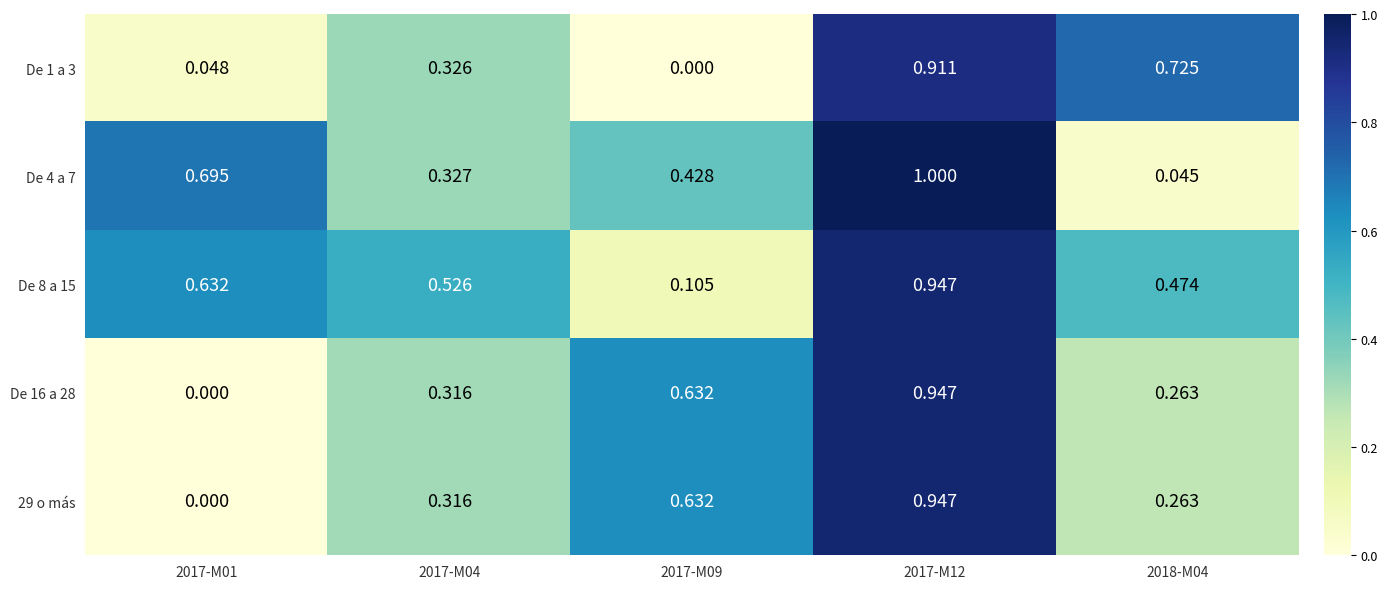

Which series has the largest total across all categories?

De 8 a 15